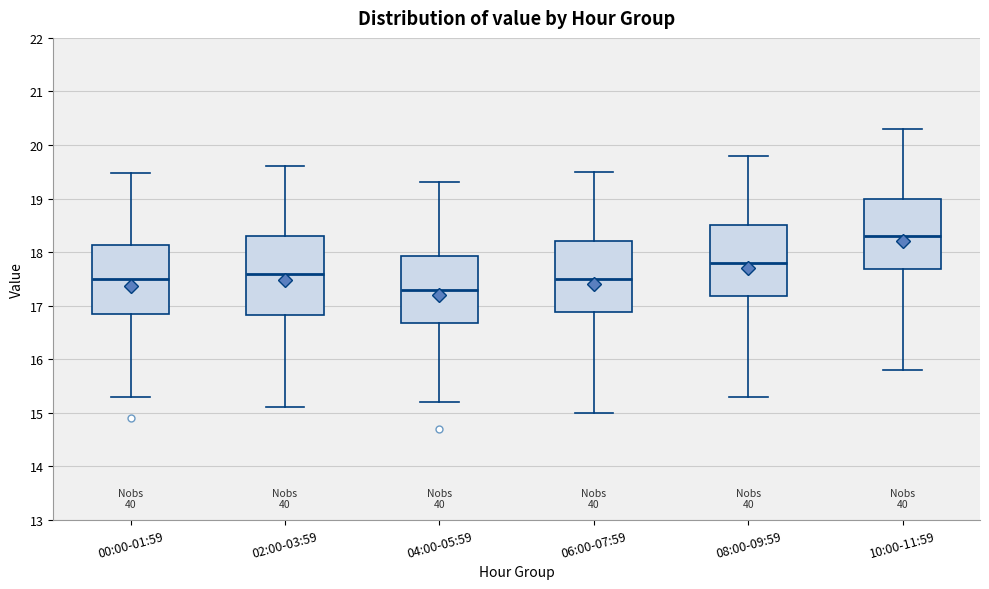

Where does the lower whisker of the box for 00:00-01:59 end on the y-axis? The values are not printed on the chart, so give them approximately, as read against the axis.

15.3